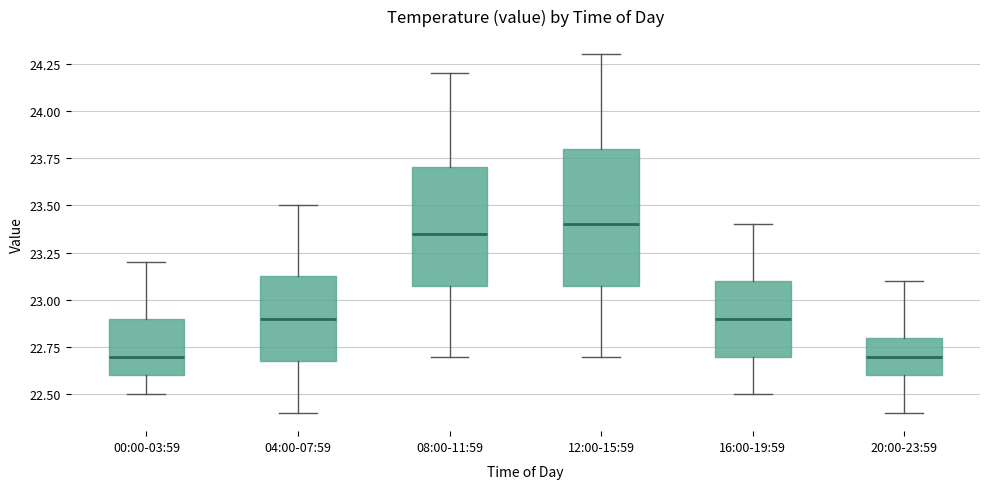

Reading left to right, read every box against the y-axis: the position of its median line, the range the box covers, and the ends of its whiskers. The values are not printed on the chart, so give them approximately, as read against the axis.

00:00-03:59: median 22.70, box 22.60 to 22.90, whiskers 22.50 to 23.20
04:00-07:59: median 22.90, box 22.70 to 23.15, whiskers 22.40 to 23.50
08:00-11:59: median 23.35, box 23.10 to 23.70, whiskers 22.70 to 24.20
12:00-15:59: median 23.40, box 23.10 to 23.80, whiskers 22.70 to 24.30
16:00-19:59: median 22.90, box 22.70 to 23.10, whiskers 22.50 to 23.40
20:00-23:59: median 22.70, box 22.60 to 22.80, whiskers 22.40 to 23.10